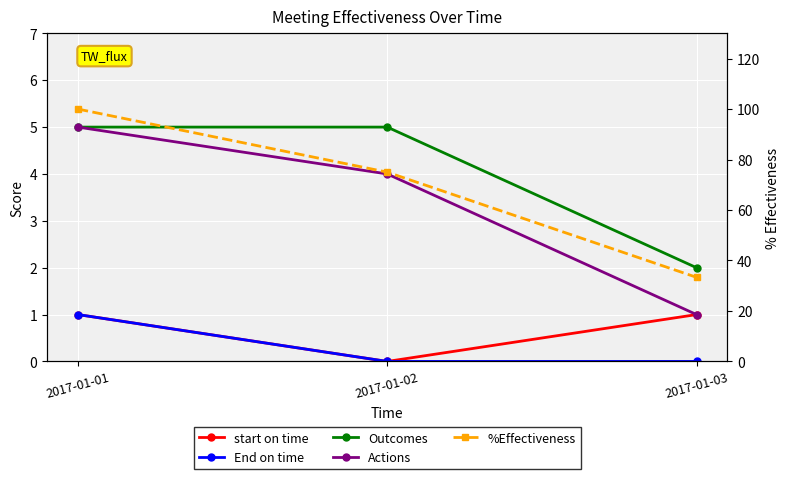

How many lines are shown in the chart?

5